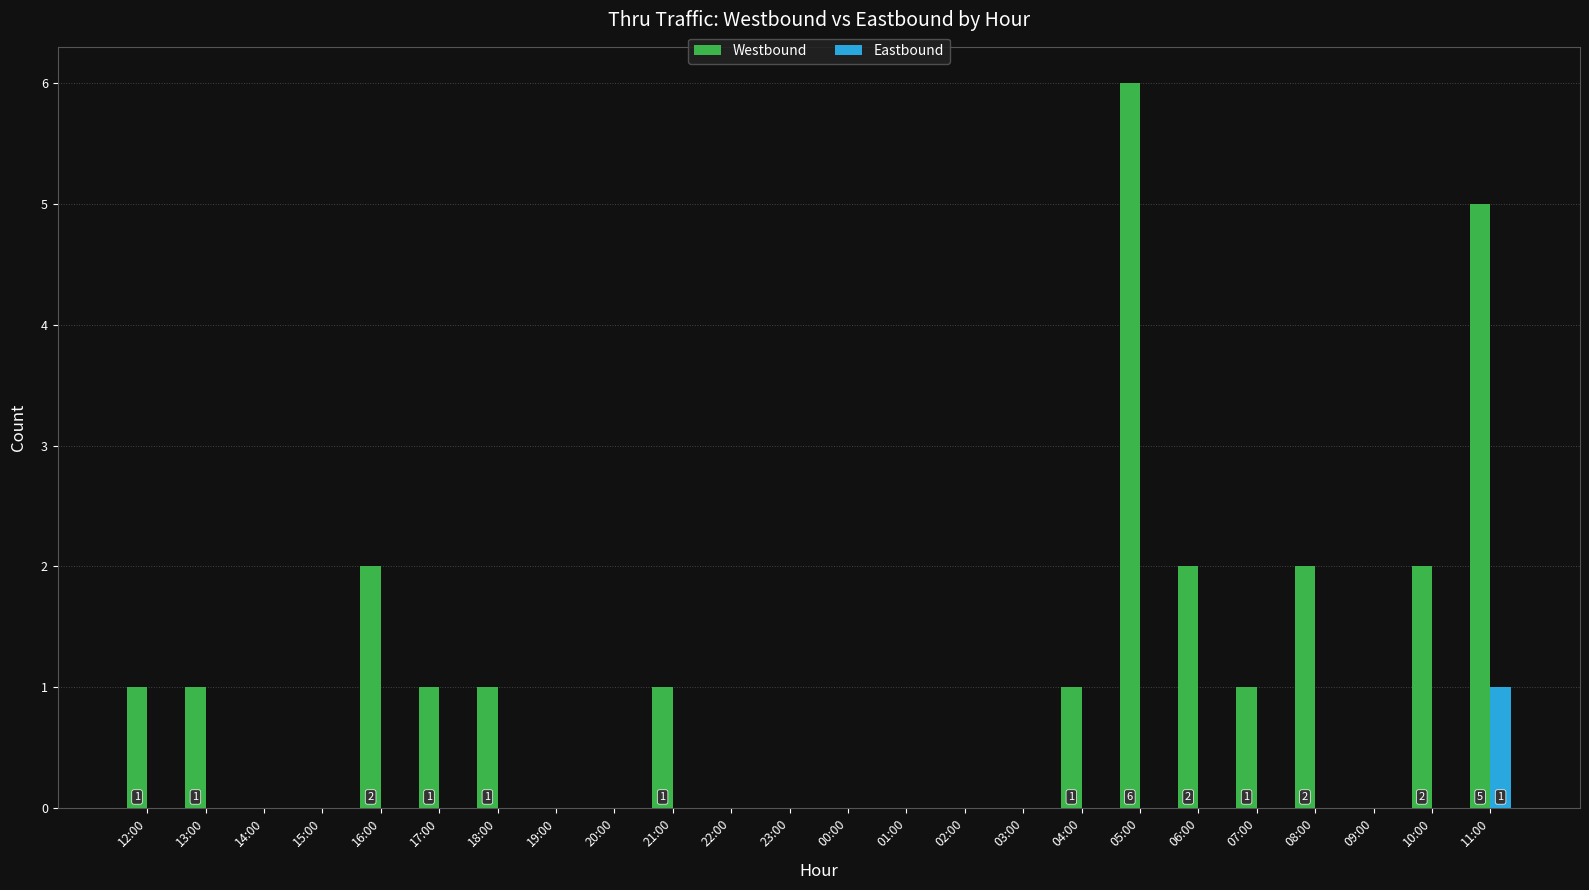

The Westbound series shows 0 at 15:00. True or false?

True